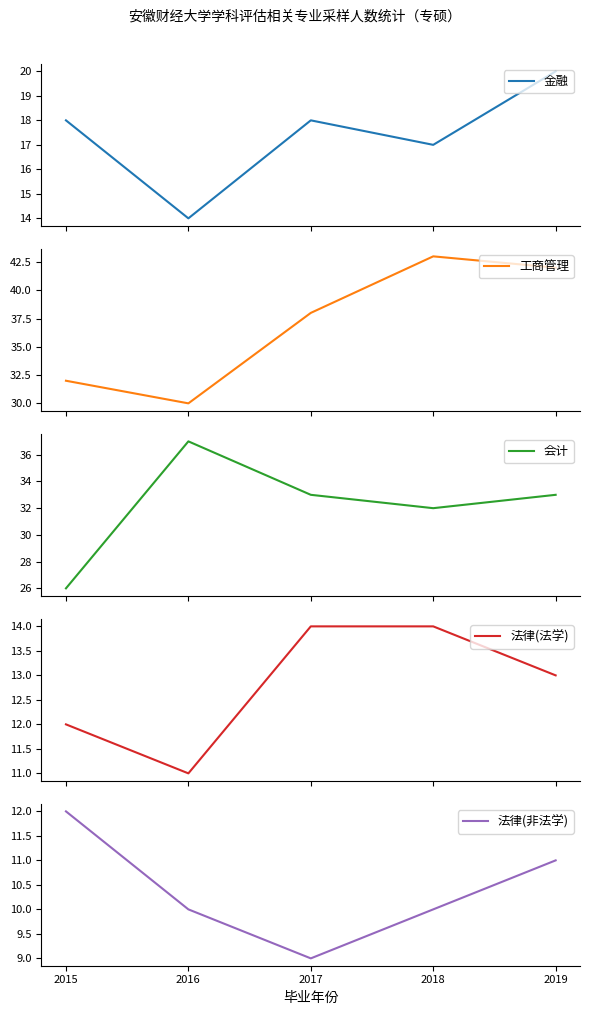

At which label is 法律(非法学) closest to 10?

2016